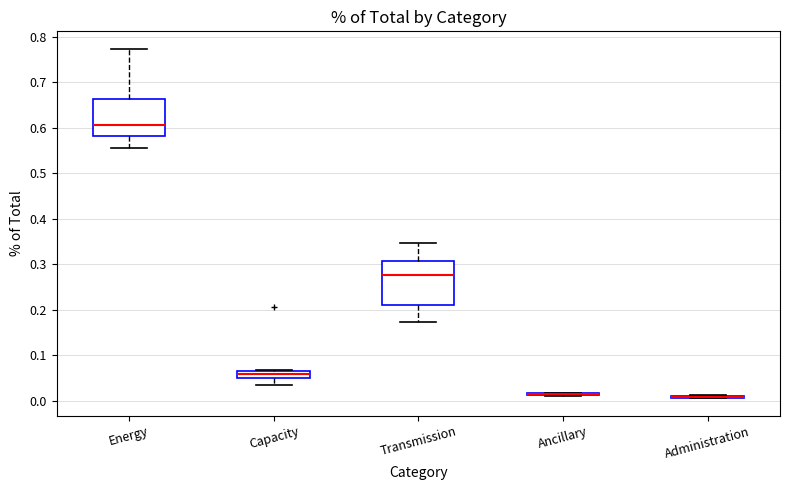

Which box is the tallest, from its lower edge to its upper edge?

Transmission